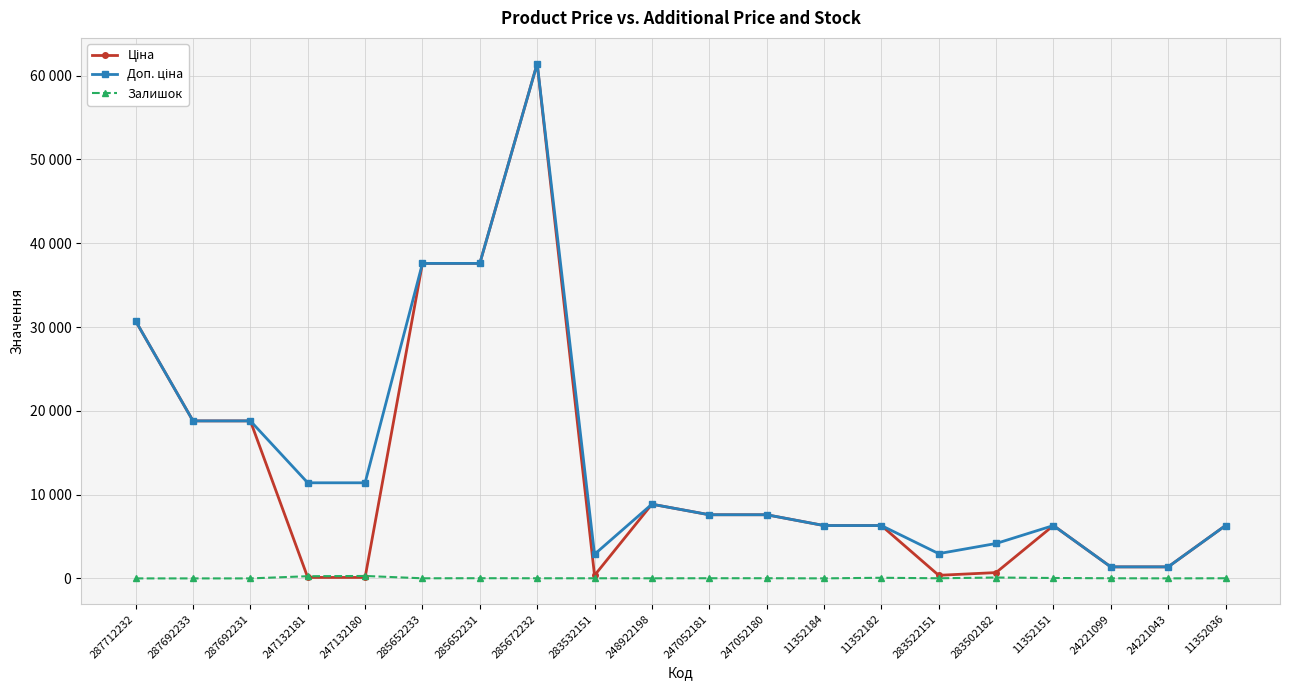

True or false: Доп. ціна and Залишок intersect in this chart.

False